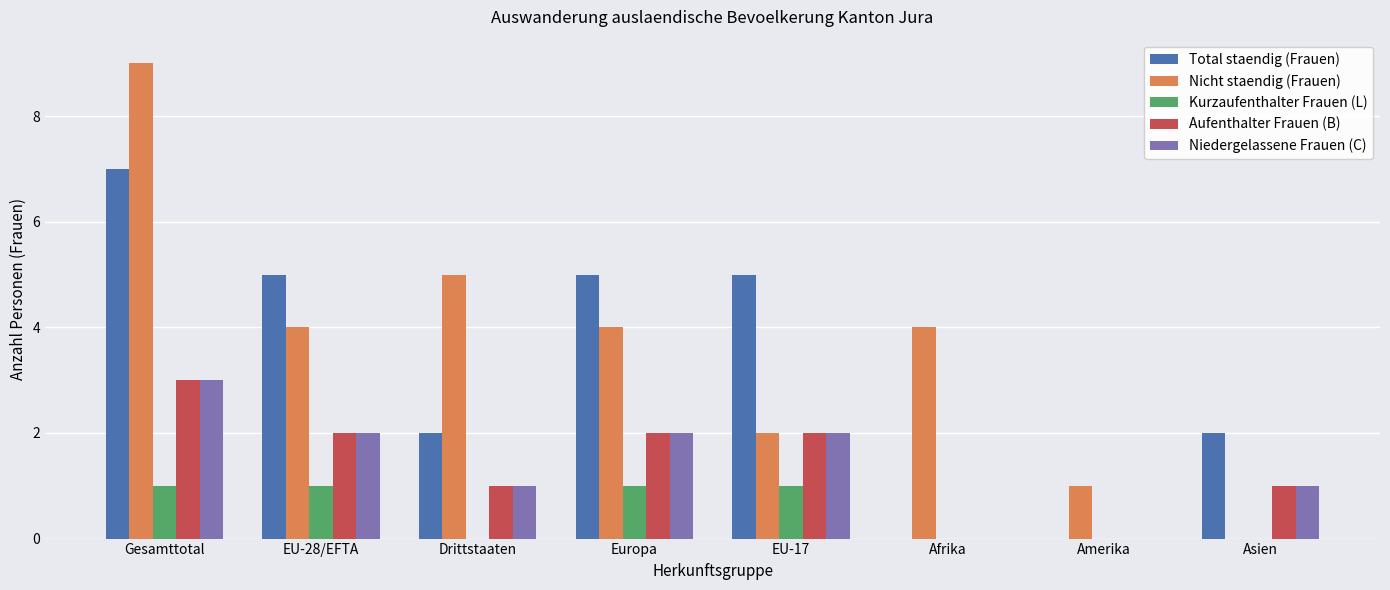

True or false: Total staendig (Frauen) has a value of 2 at Drittstaaten.

True